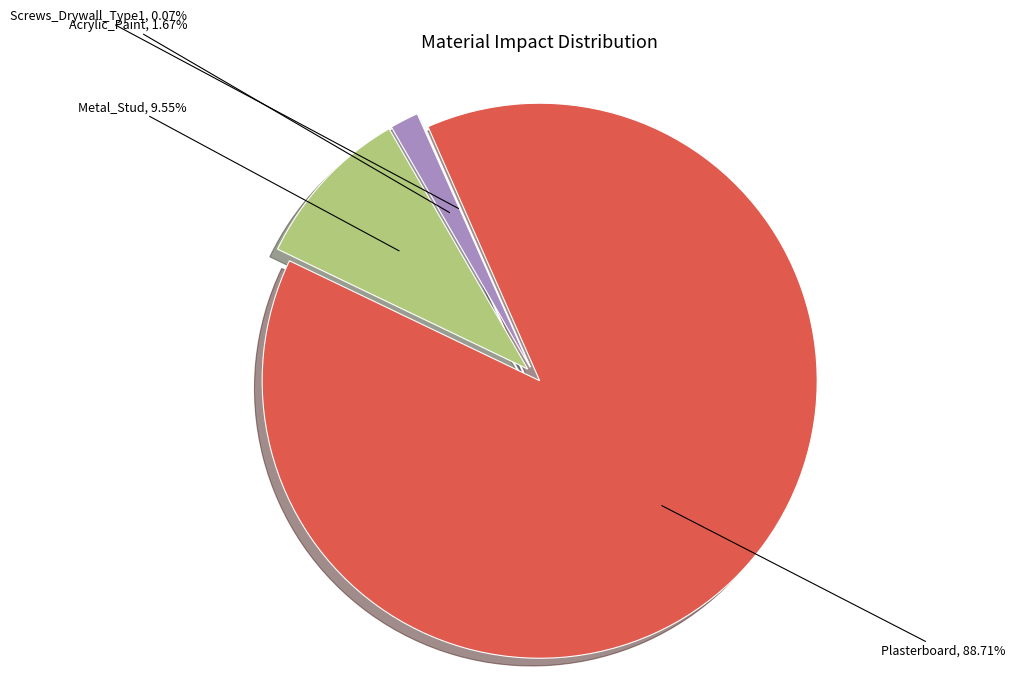

How much of the chart is everything except Metal_Stud?

90.4%